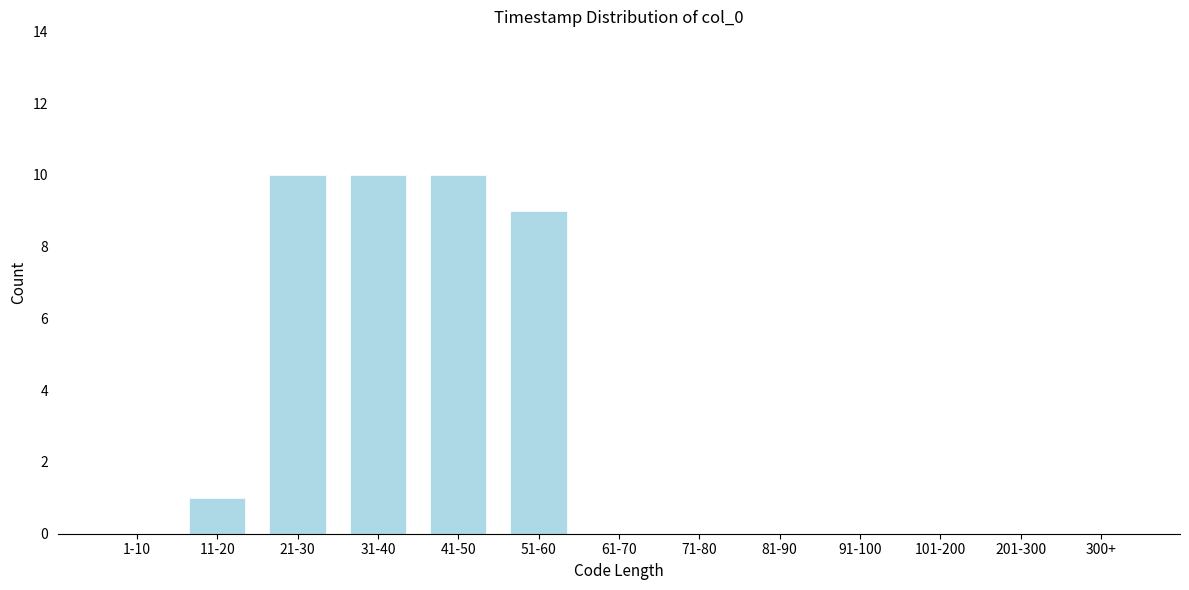

Reading right to left, transcribe all the data shown in this chart.

300+=0	201-300=0	101-200=0	91-100=0	81-90=0	71-80=0	61-70=0	51-60=9	41-50=10	31-40=10	21-30=10	11-20=1	1-10=0